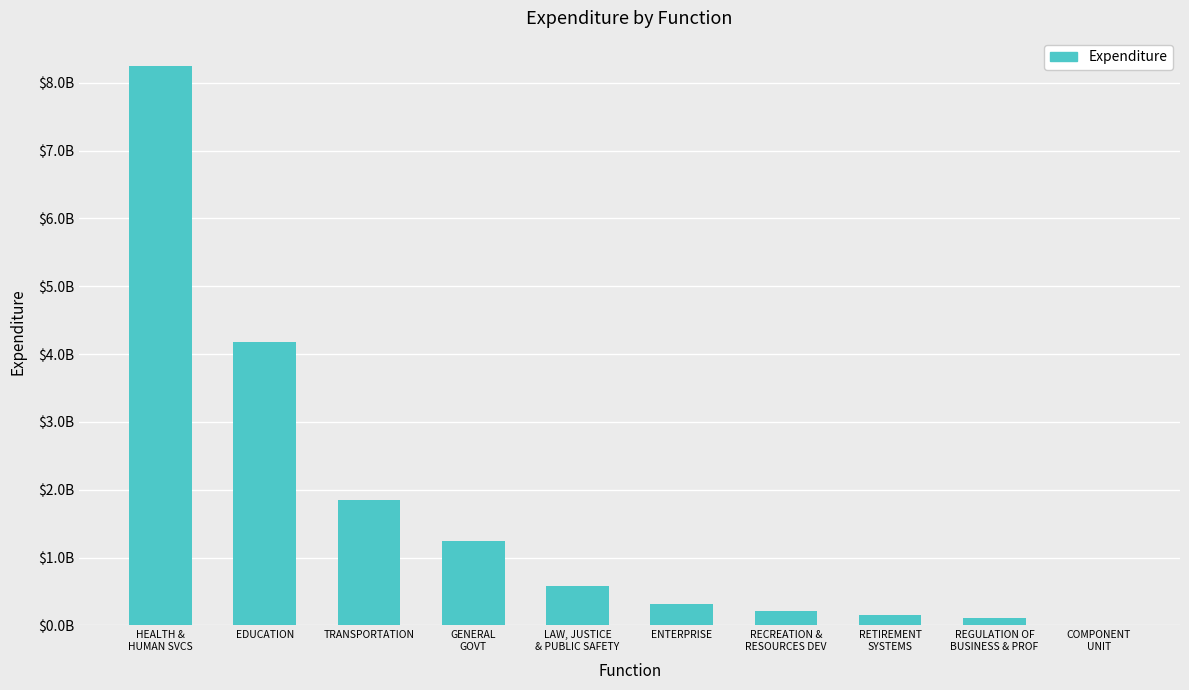

Is it true that the value at HEALTH &
HUMAN SVCS is 8250666066.9?

True